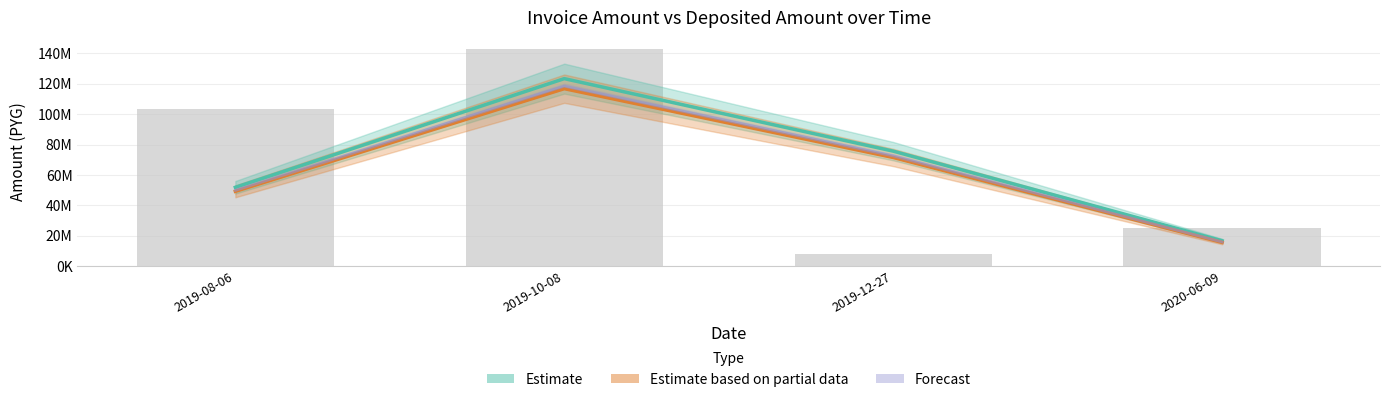

What is the minimum value for Estimate based on partial data (monto_depositado)?

15518769.5